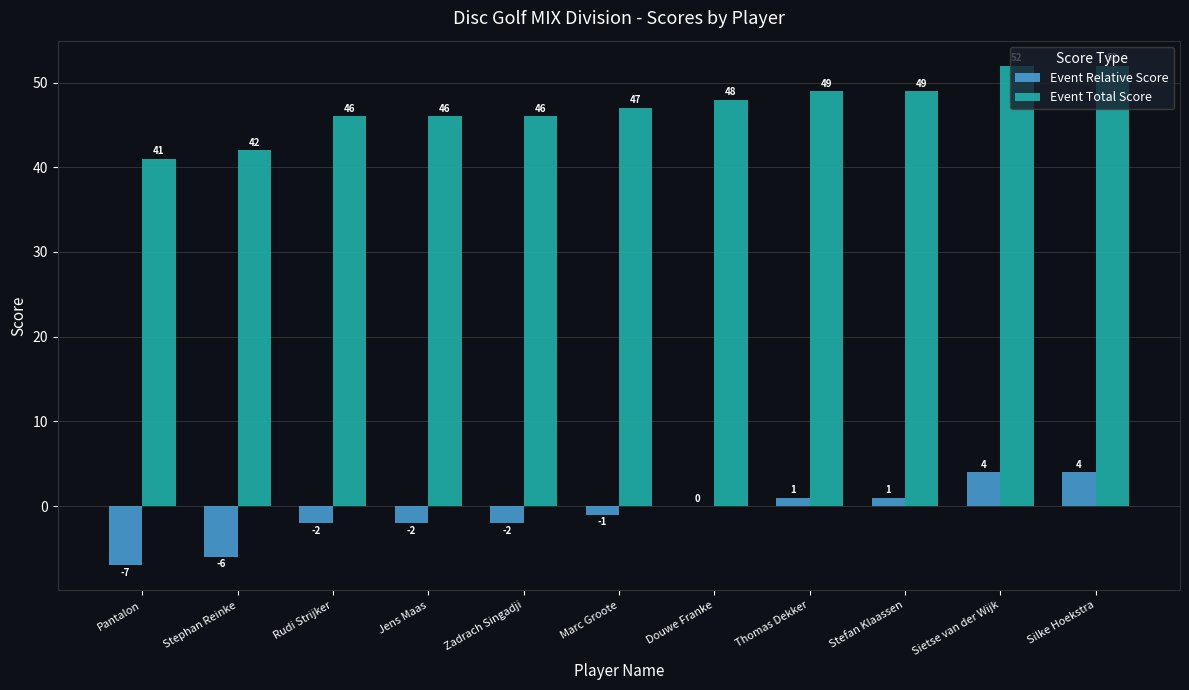

What is the sum of all Event Relative Score values?

-10